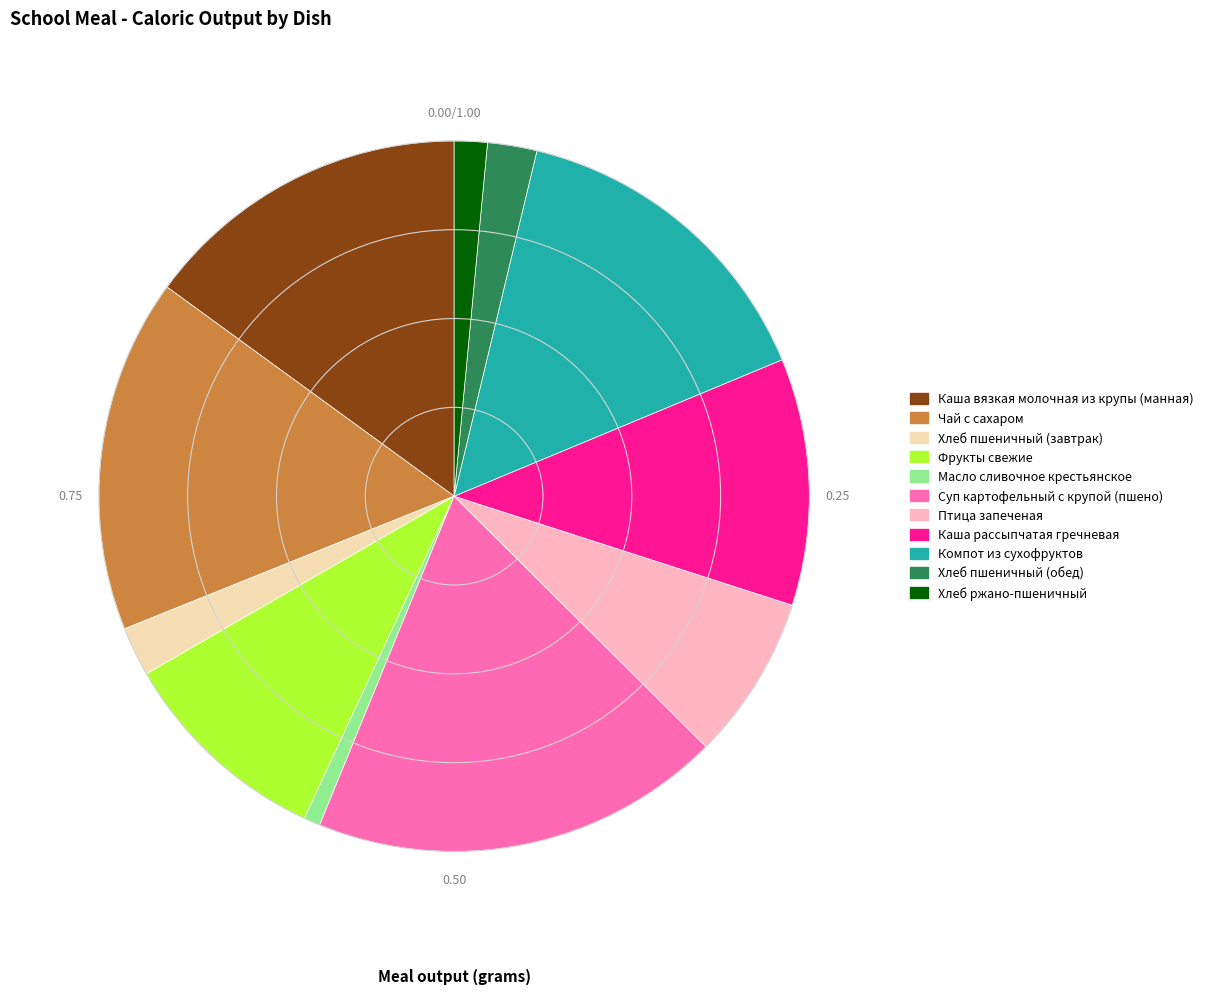

What is the ratio of the value at Чай с сахаром to the value at Каша рассыпчатая гречневая?

1.4